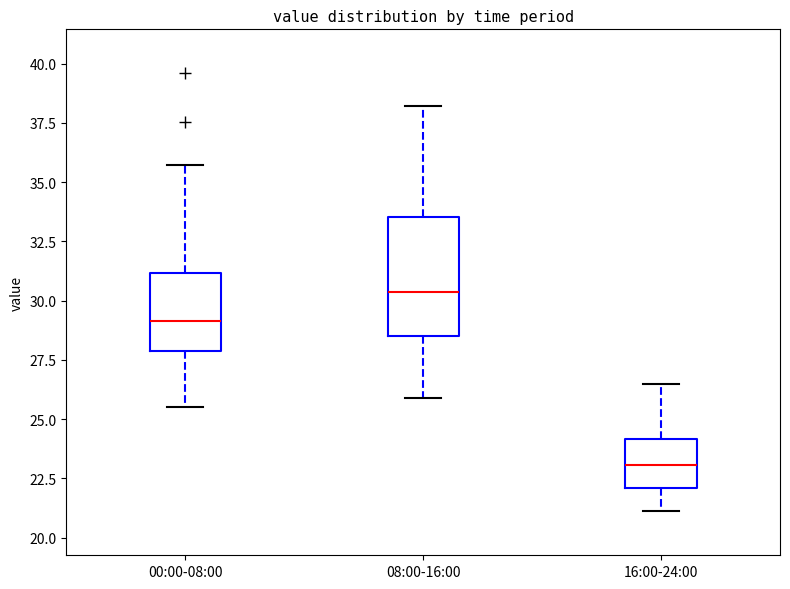

Reading left to right, transcribe this box plot: for each box, give where its median line is, the range the box spans, and where its two whiskers end, as read against the y-axis. The values are not printed on the chart, so give them approximately, as read against the axis.

00:00-08:00: median 29.0, box 28.0 to 31.0, whiskers 25.5 to 35.5
08:00-16:00: median 30.5, box 28.5 to 33.5, whiskers 26.0 to 38.0
16:00-24:00: median 23.0, box 22.0 to 24.0, whiskers 21.0 to 26.5